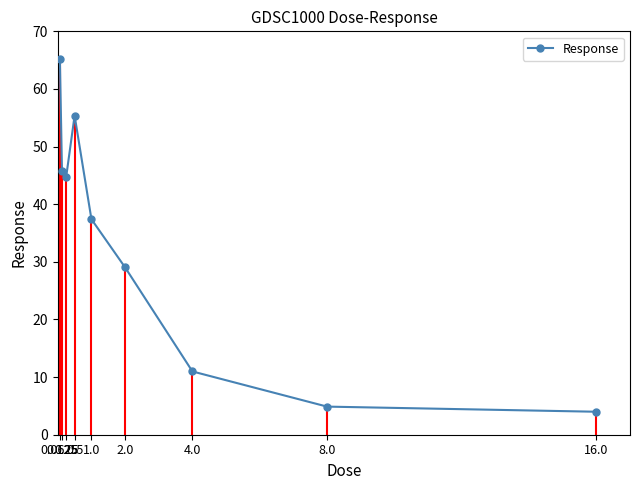

Reading left to right, what are all the values shown in this chart?

0.0625=65.3	0.125=45.8	0.25=44.8	0.5=55.4	1.0=37.4	2.0=29.0	4.0=11.0	8.0=4.9	16.0=4.0